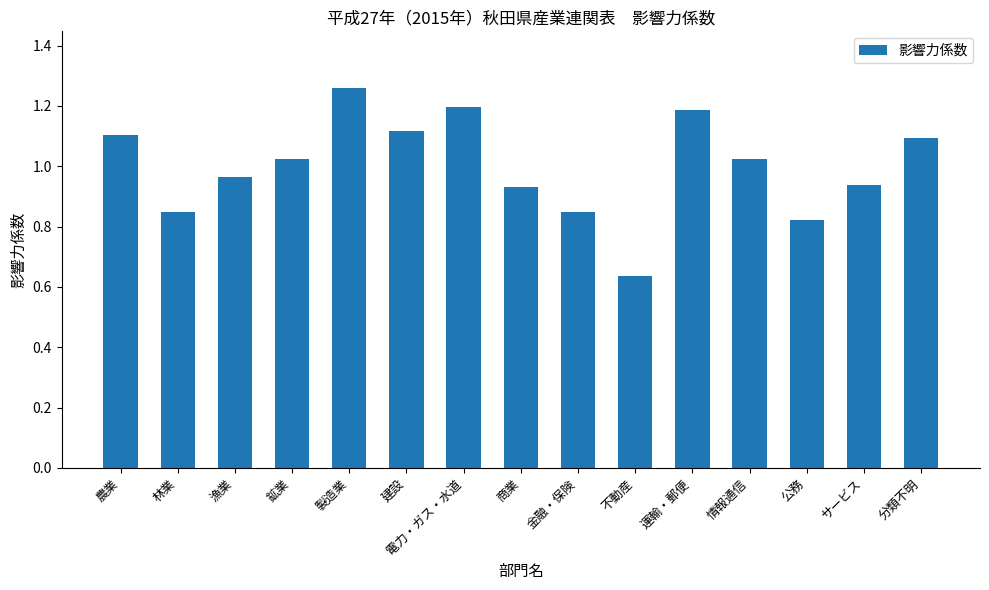

At which category does the chart reach its minimum across all series?

不動産